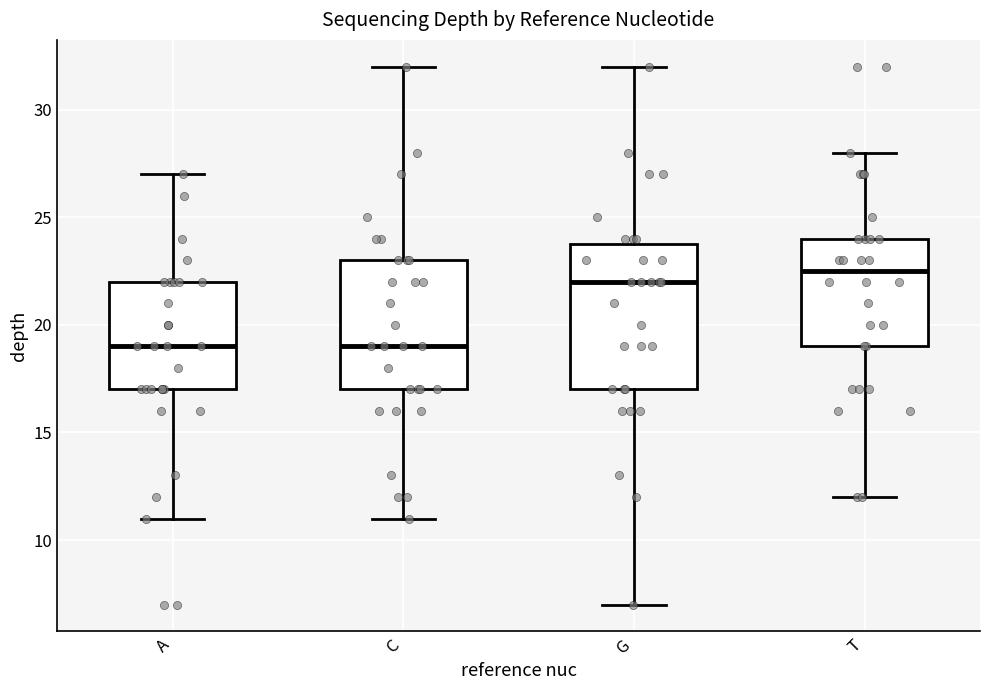

Reading left to right, transcribe this box plot: for each box, give where its median line is, the range the box spans, and where its two whiskers end, as read against the y-axis. The values are not printed on the chart, so give them approximately, as read against the axis.

A: median 19.0, box 17.0 to 22.0, whiskers 11.0 to 27.0
C: median 19.0, box 17.0 to 23.0, whiskers 11.0 to 32.0
G: median 22.0, box 17.0 to 24.0, whiskers 7.0 to 32.0
T: median 22.5, box 19.0 to 24.0, whiskers 12.0 to 28.0